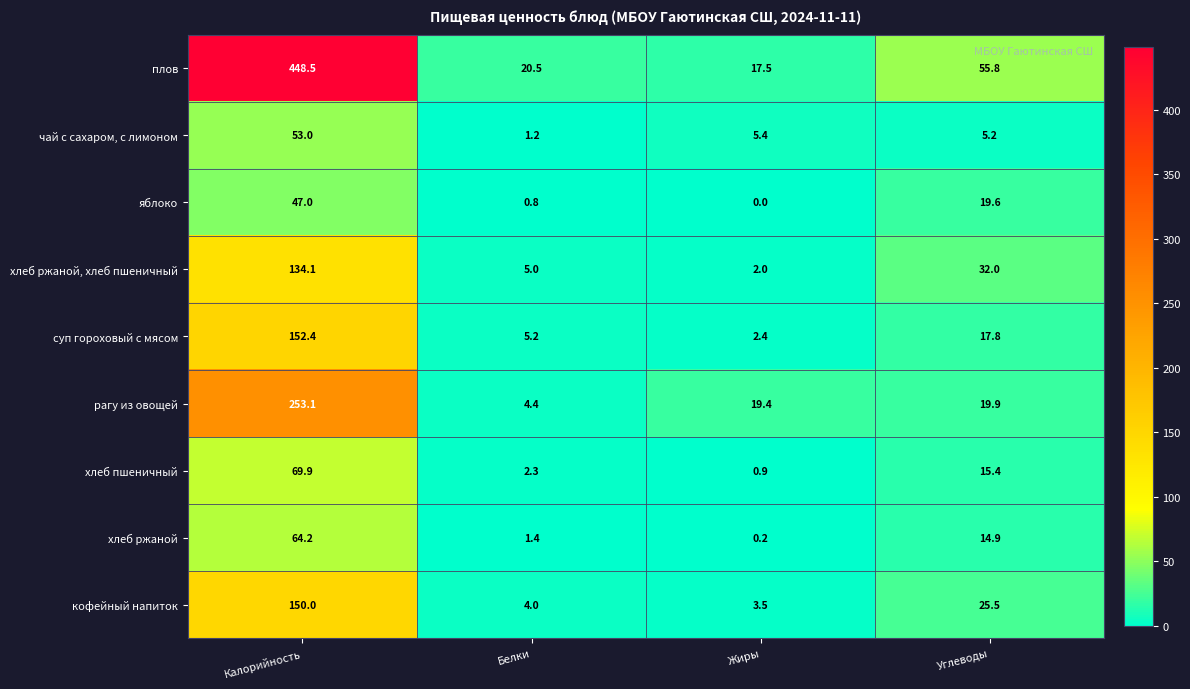

Between Жиры and Углеводы, which series saw the biggest shift?

плов